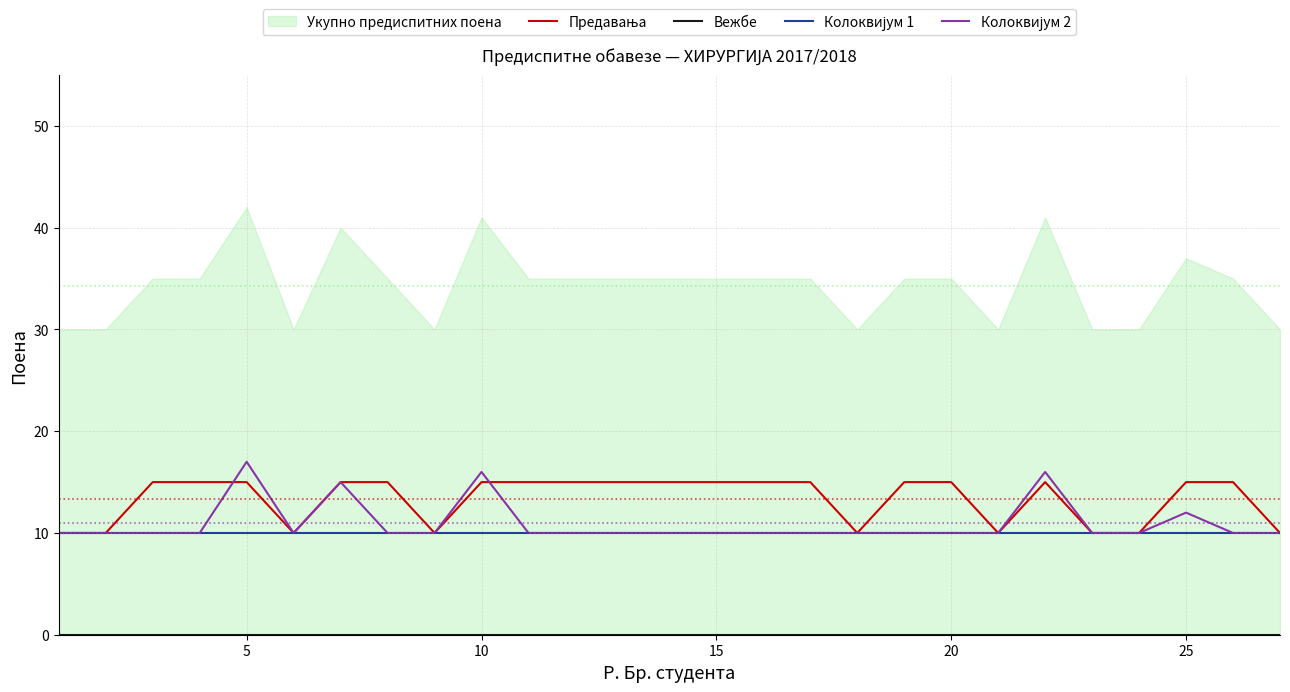

What is the value of the Предавања point at the 11th from the left?

15